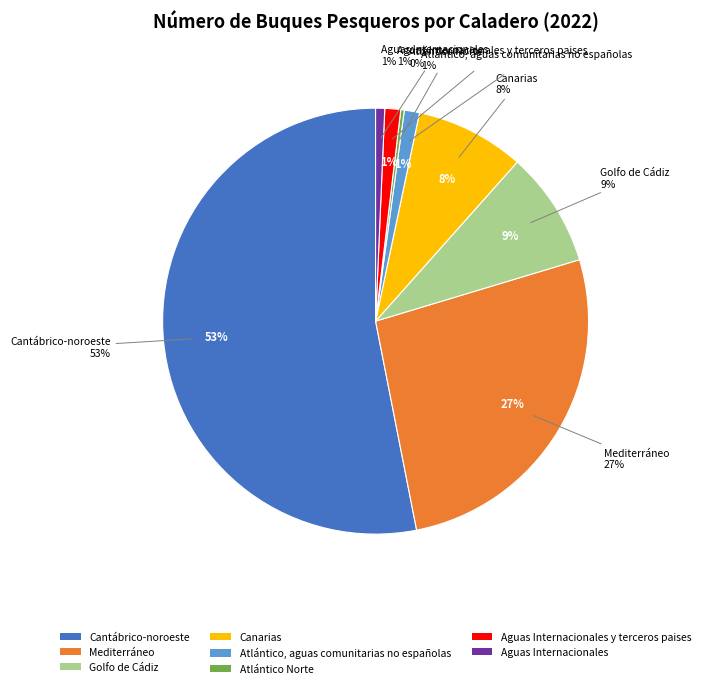

Is it true that Aguas Internacionales y terceros paises is 11% of the pie?

False